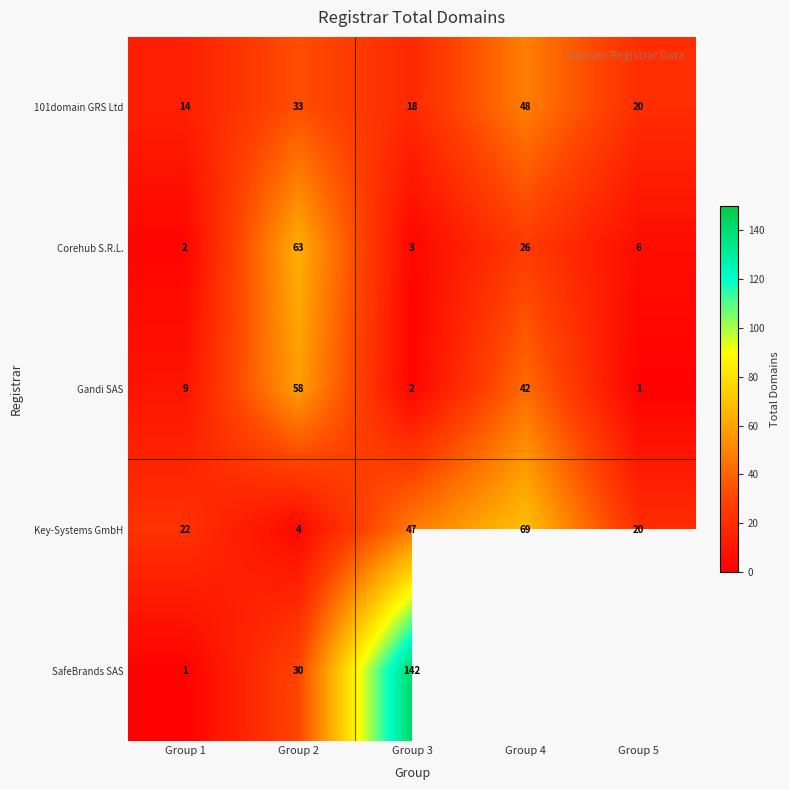

What is the spread (max minus min) of values at Group 2?

59